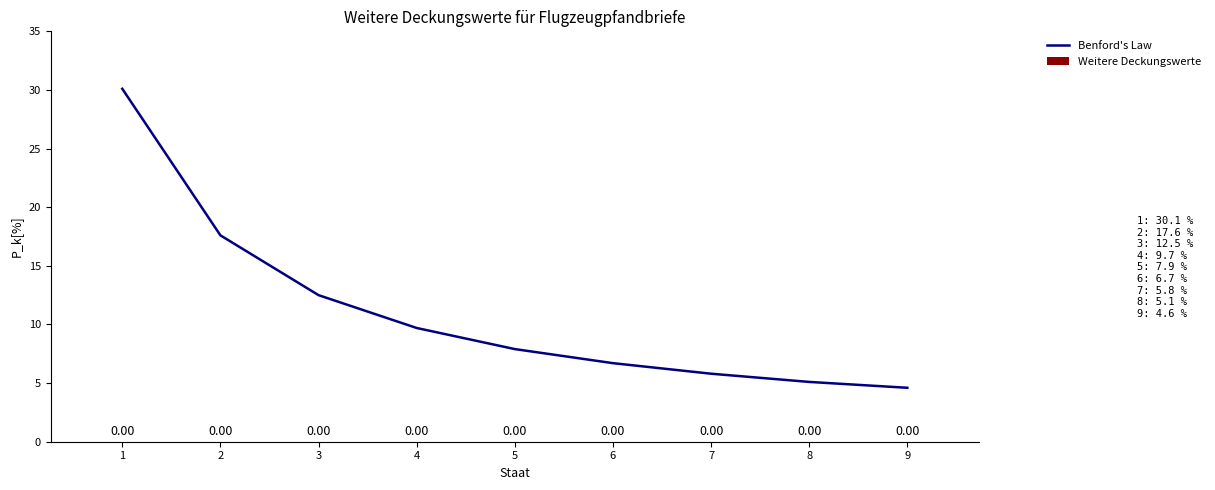

What is the difference between the maximum and minimum values?

25.5